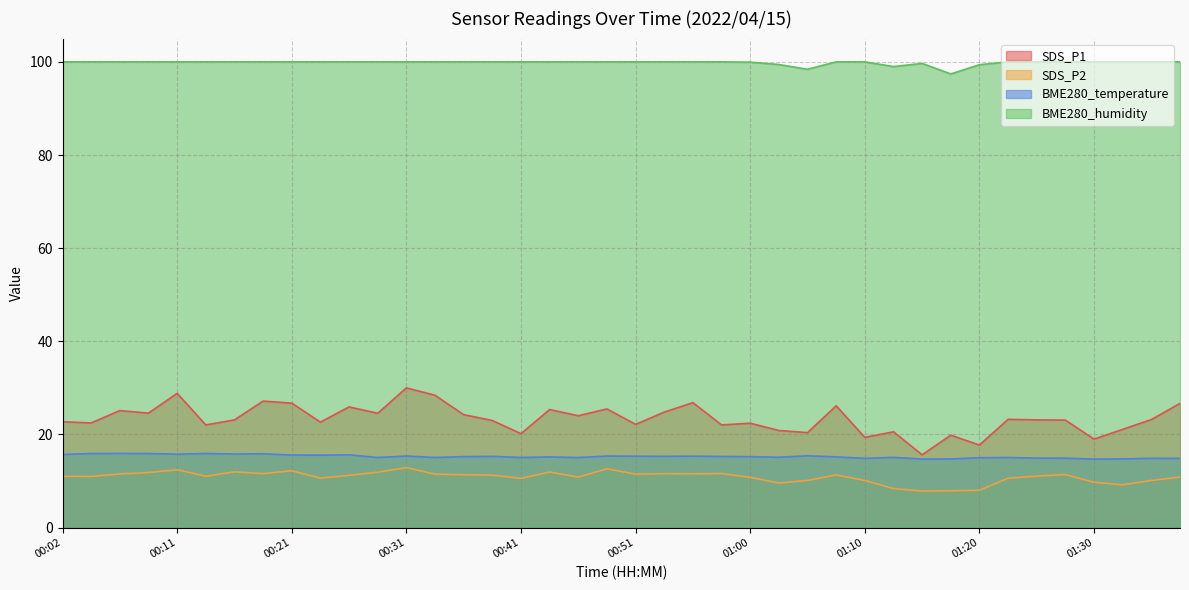

Rank the series by their maximum value, from lowest to highest.

SDS_P2, BME280_temperature, SDS_P1, BME280_humidity